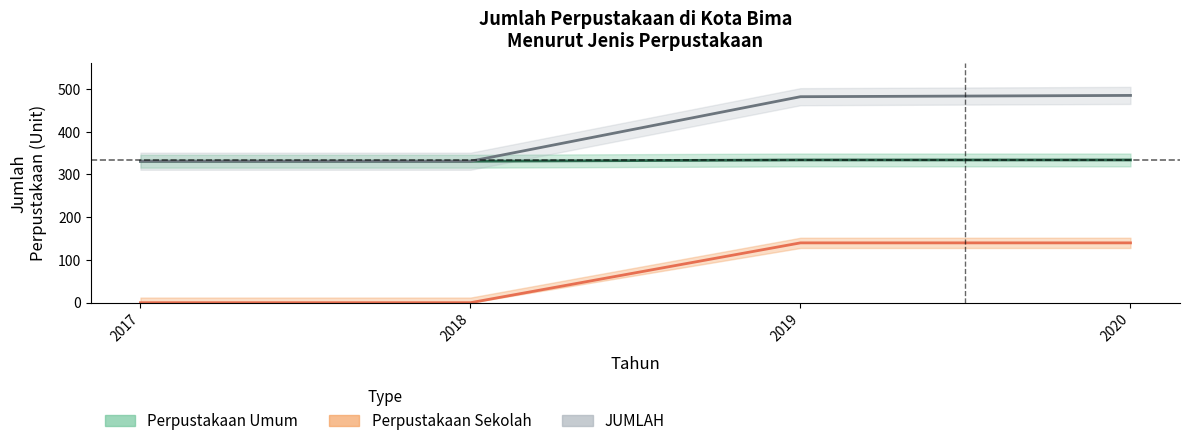

What is the highest value of the Perpustakaan Sekolah series?

140